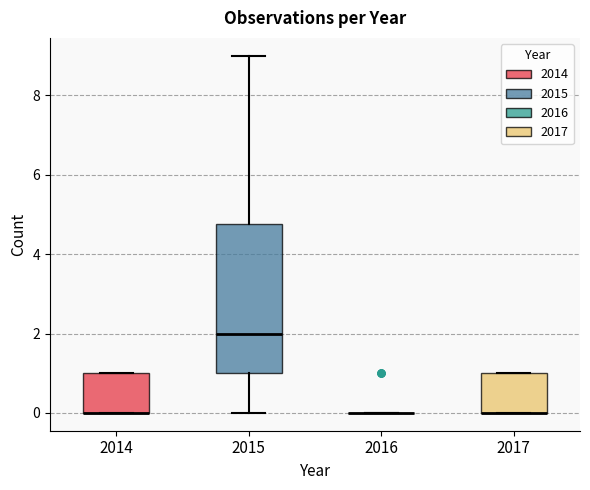

Reading left to right, transcribe this box plot: for each box, give where its median line is, the range the box spans, and where its two whiskers end, as read against the y-axis. The values are not printed on the chart, so give them approximately, as read against the axis.

2014: median 0.0 (drawn on the box's lower edge), box 0.0 to 1.0, whiskers 0.0 to 1.0
2015: median 2.0, box 1.0 to 4.8, whiskers 0.0 to 9.0
2016: box collapsed to a line at 0.0, whiskers 0.0 to 0.0
2017: median 0.0 (drawn on the box's lower edge), box 0.0 to 1.0, whiskers 0.0 to 1.0